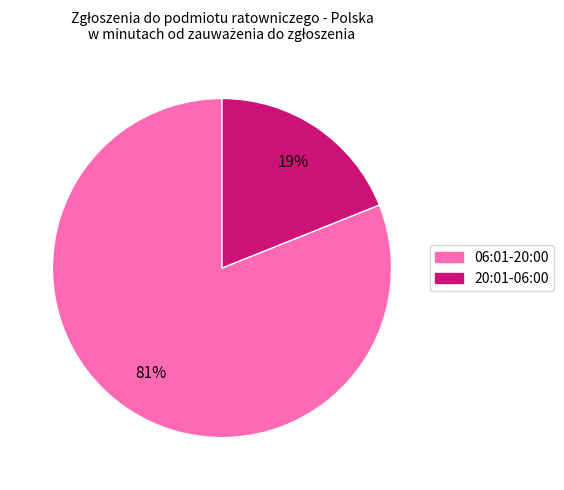

To the nearest percent, what percentage of the pie is 20:01-06:00?

19%